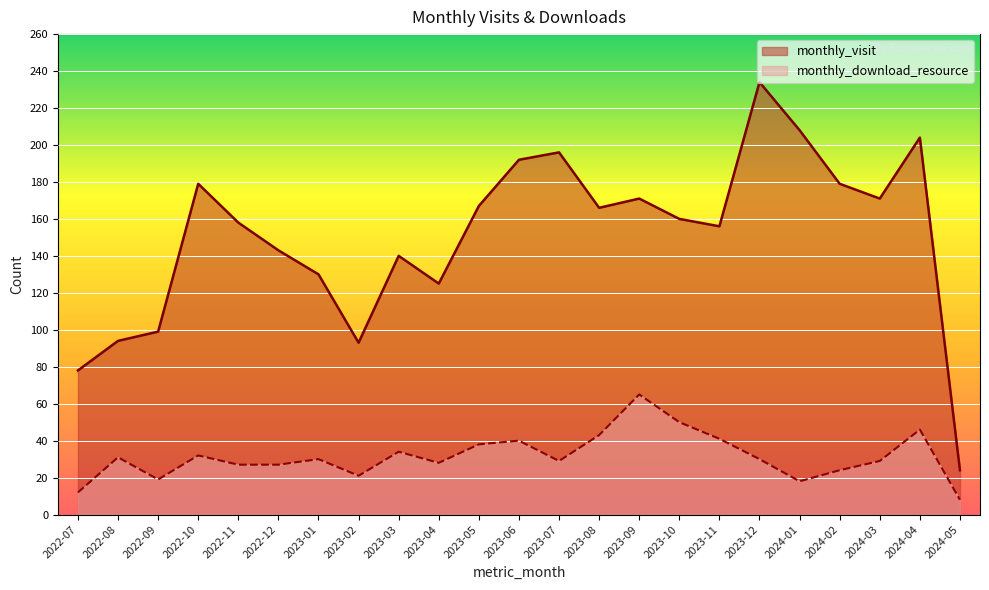

How many categories are shown in the chart?

23